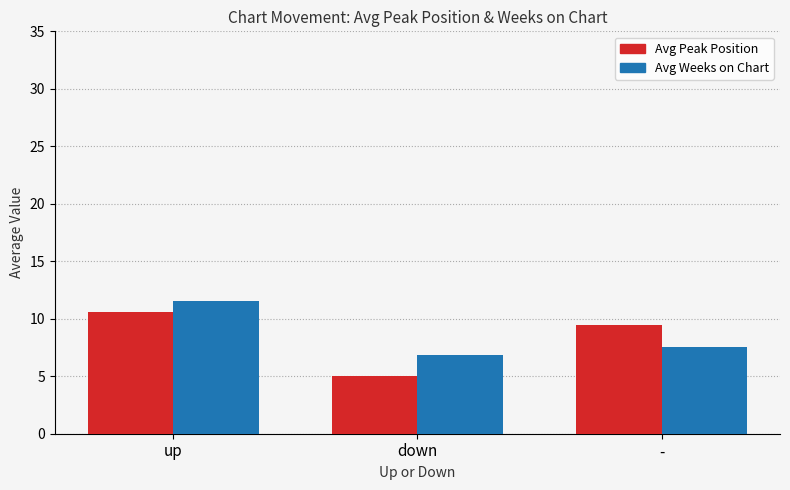

The value of Avg Weeks on Chart at down is 6.9. True or false?

True